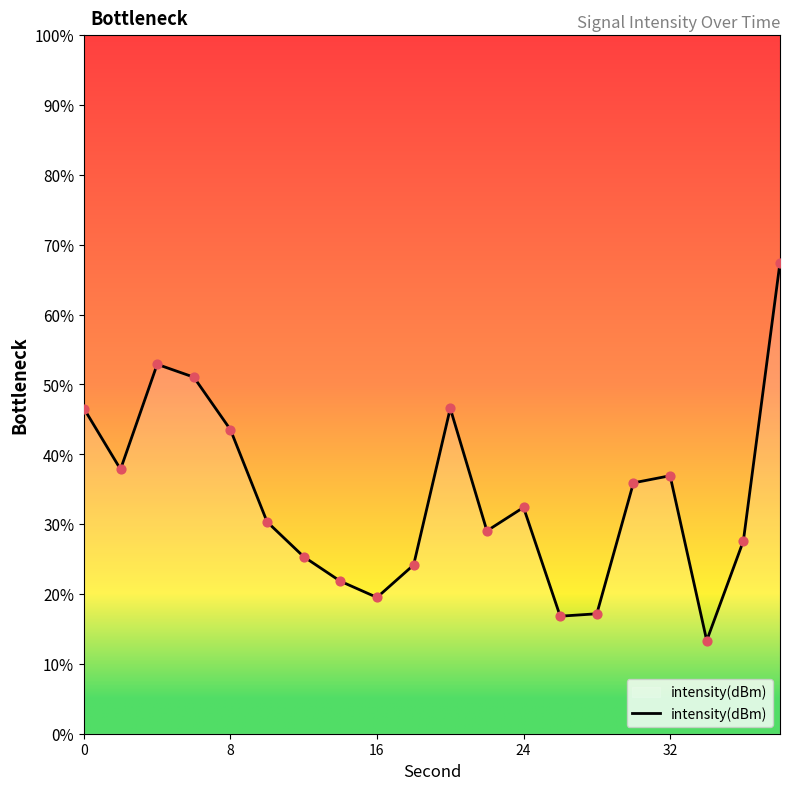

What is the minimum value shown in the chart?

13.3